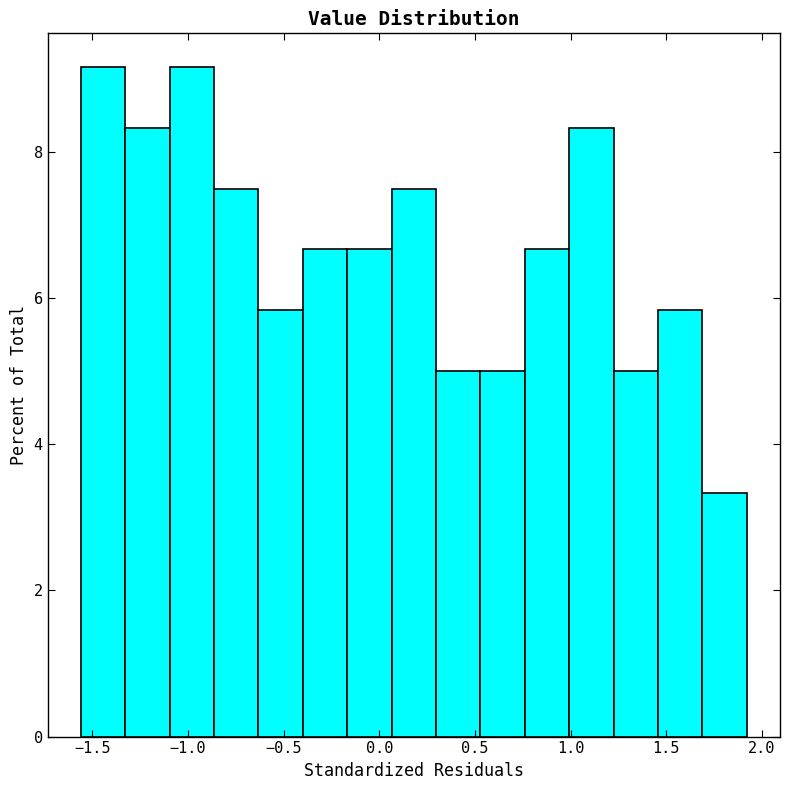

How tall is the bar that spans -1.35 to -1.10 on the x-axis? Neither the bar edges nor the heights are printed on the chart, so give them approximately, as read against the axes.

8.4